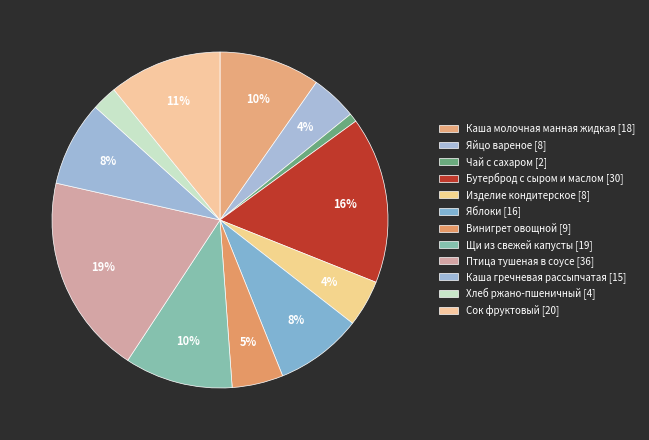

To the nearest percent, what portion does Яблоки represent?

8%